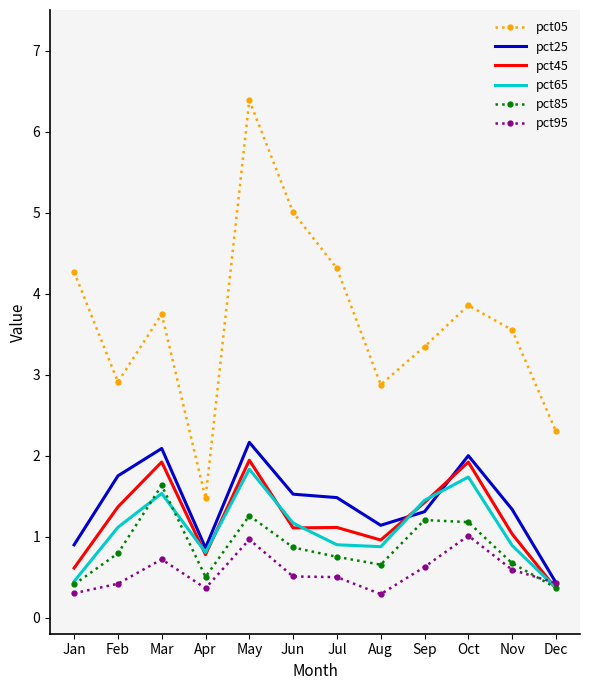

Which series has the largest range (max minus min)?

pct05